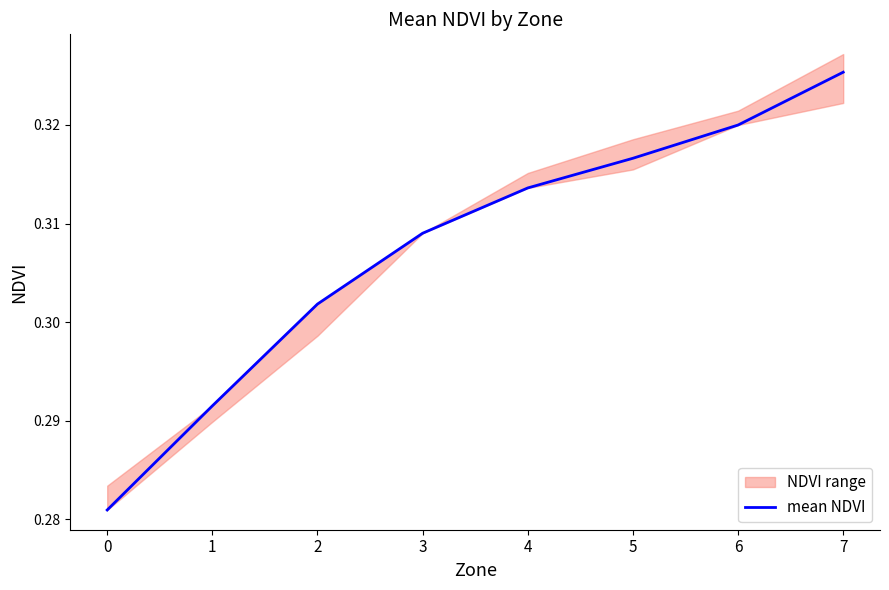

What is the smallest value displayed?

0.3